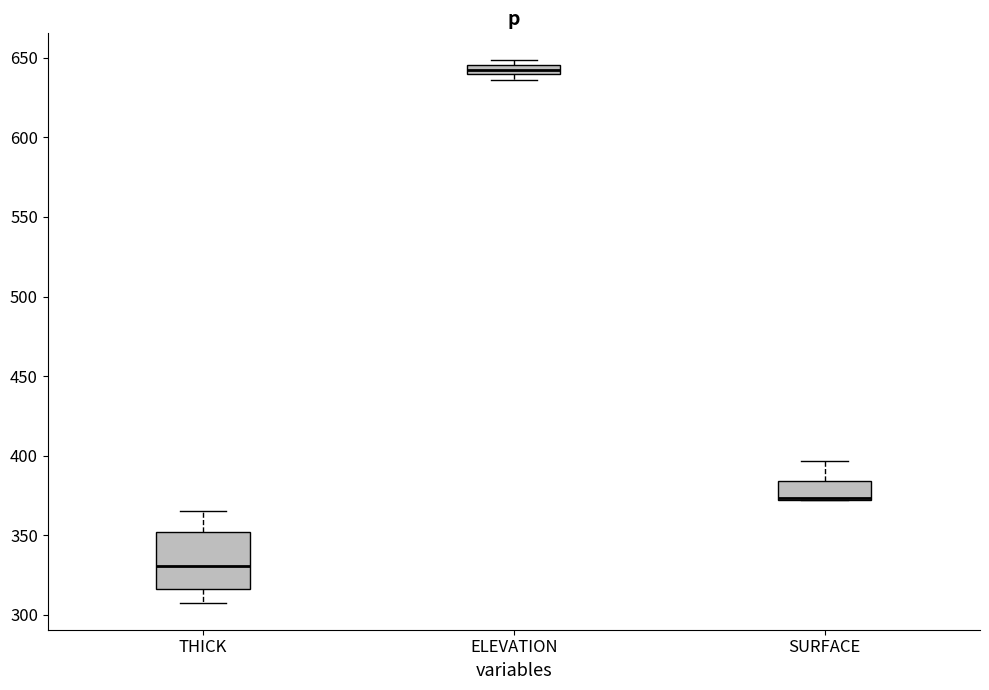

Where is the lower edge of the box for SURFACE on the y-axis? The values are not printed on the chart, so give them approximately, as read against the axis.

370